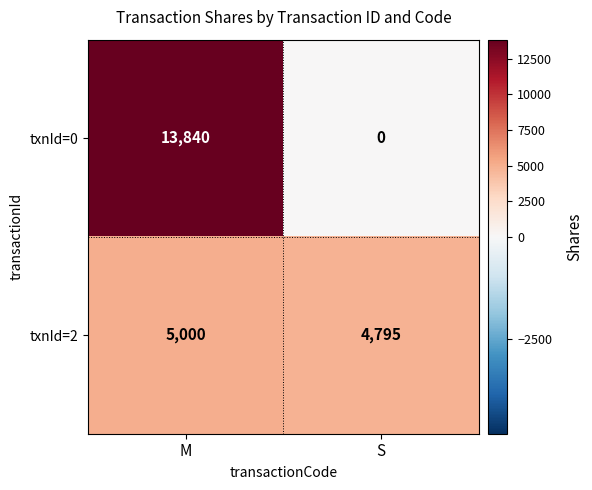

Reading right to left, extract all data points from this chart.

txnId=0: 0	13840
txnId=2: 4795	5000